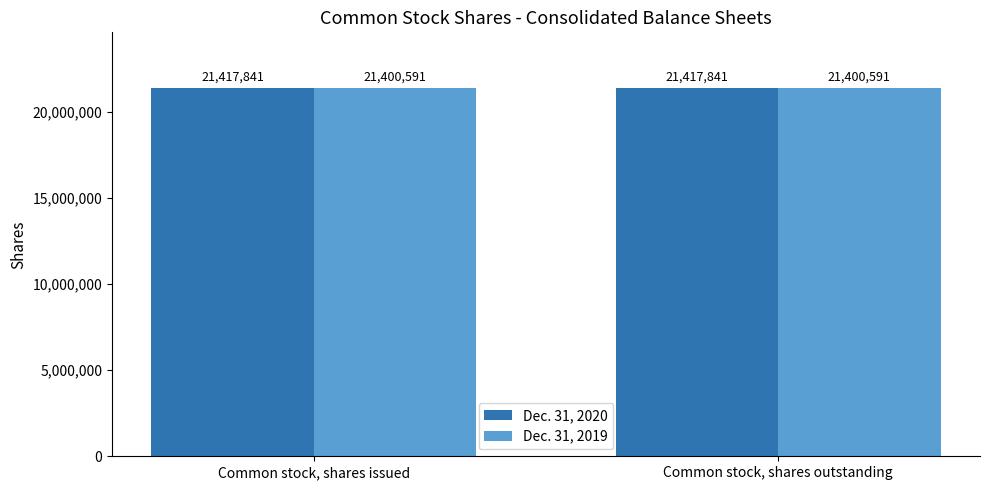

The Dec. 31, 2020 series shows 21417841 at Common stock, shares issued. True or false?

True